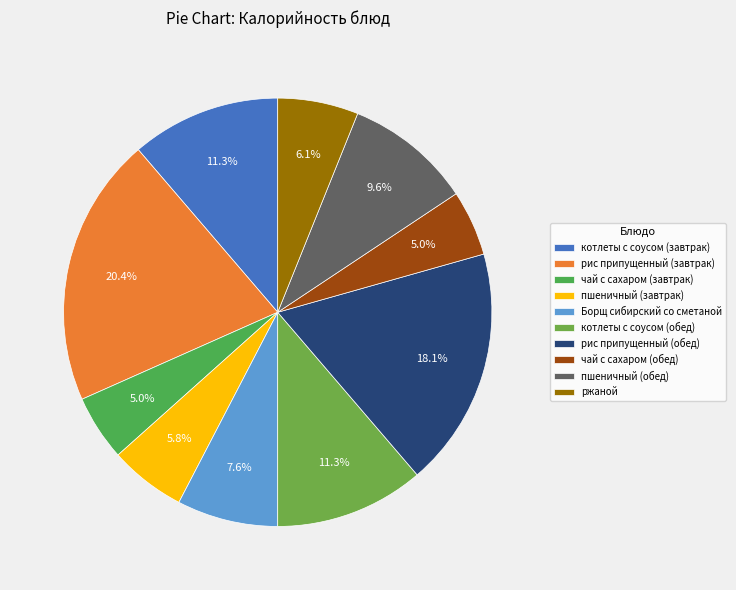

Count the number of slices in the pie.

10